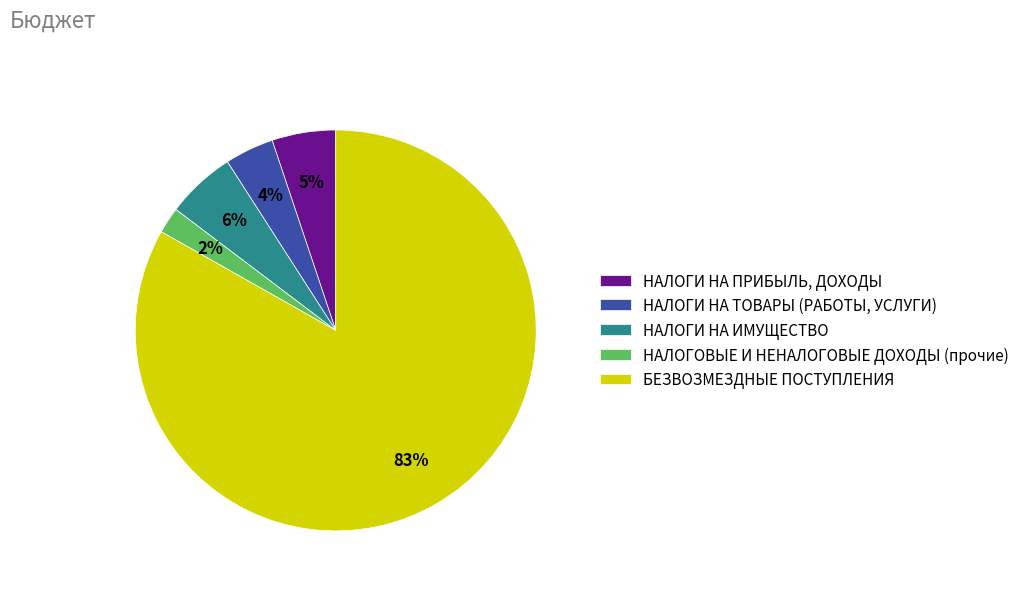

To the nearest percent, what is the combined percentage of НАЛОГИ НА ТОВАРЫ (РАБОТЫ, УСЛУГИ) and НАЛОГОВЫЕ И НЕНАЛОГОВЫЕ ДОХОДЫ (прочие)?

6%